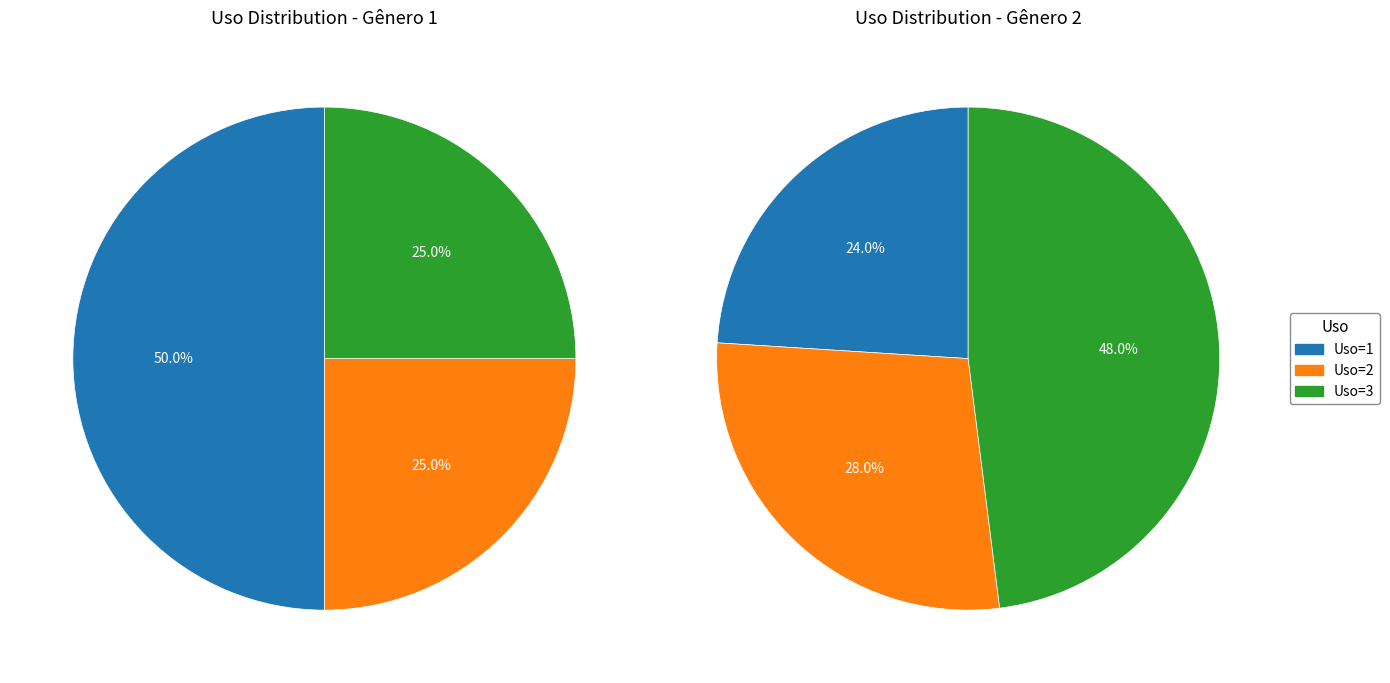

Which has a higher value, Uso_3 or Uso_1?

Uso_1